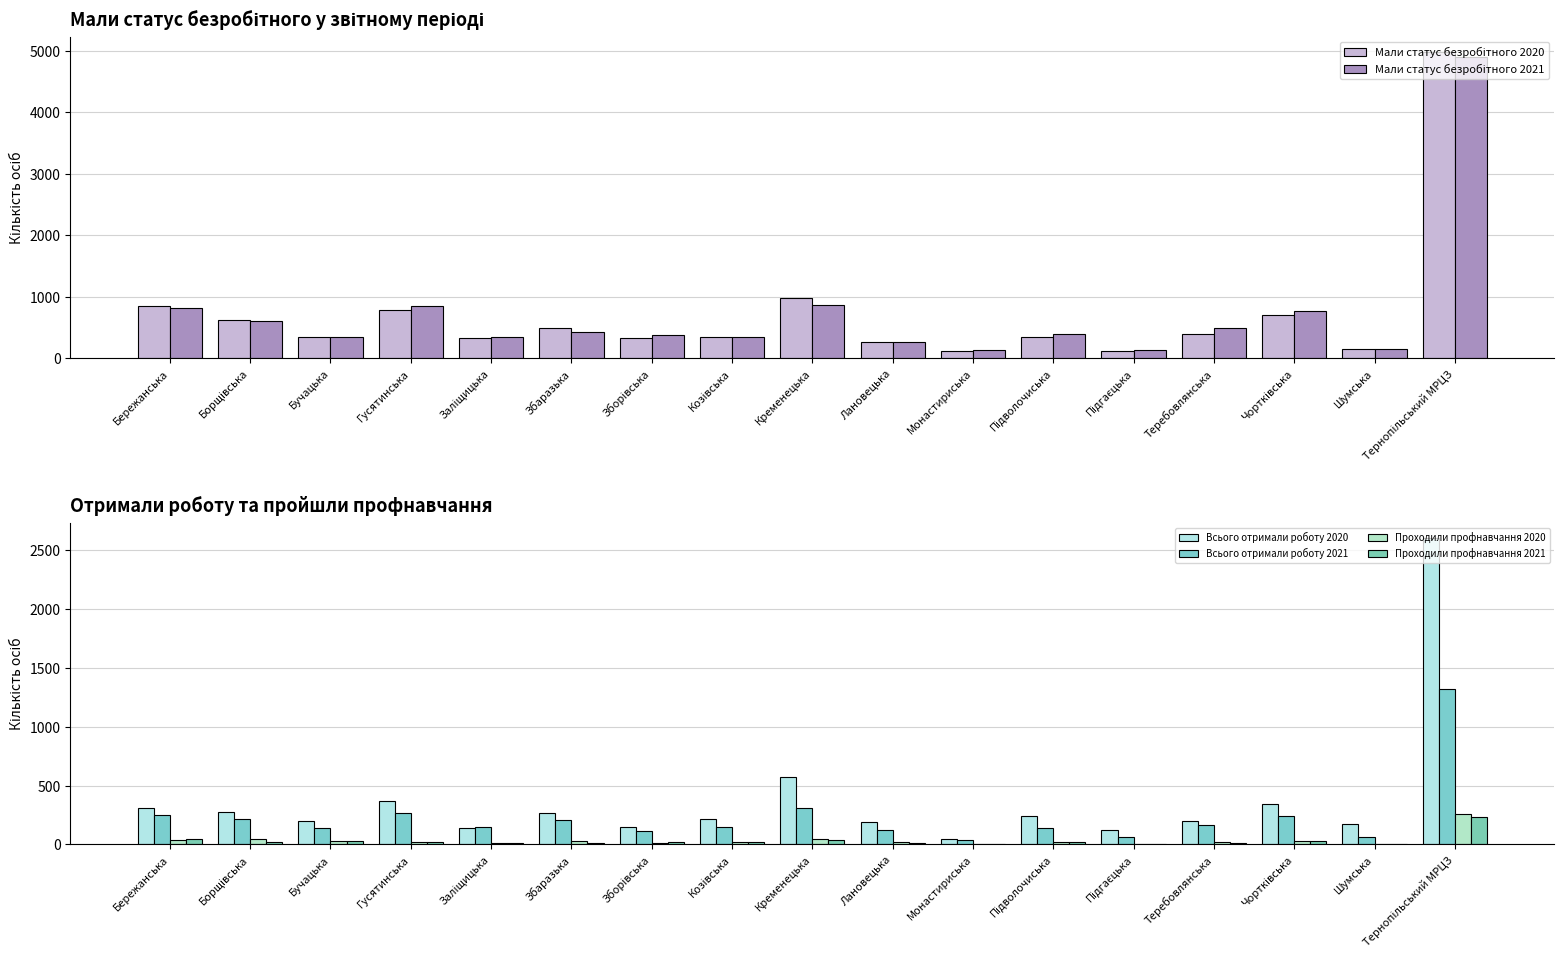

At which label does Всього отримали роботу 2020 reach its peak?

Тернопільський МРЦЗ